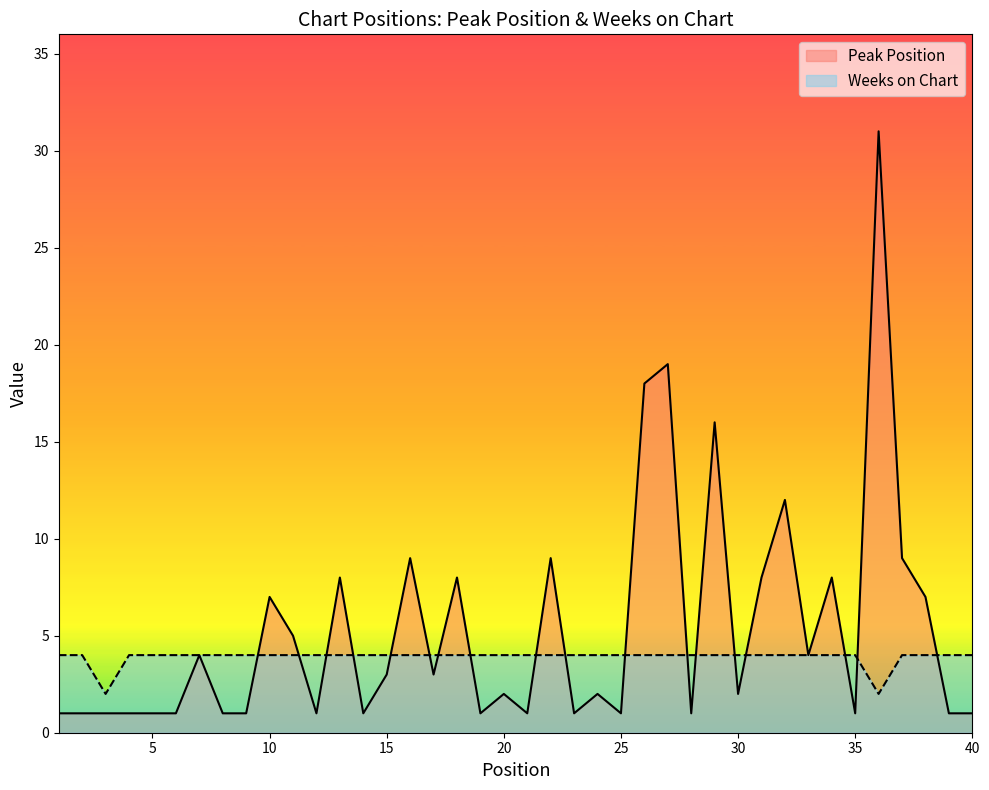

Rank the series by their maximum value, from highest to lowest.

Peak Position, Weeks on Chart